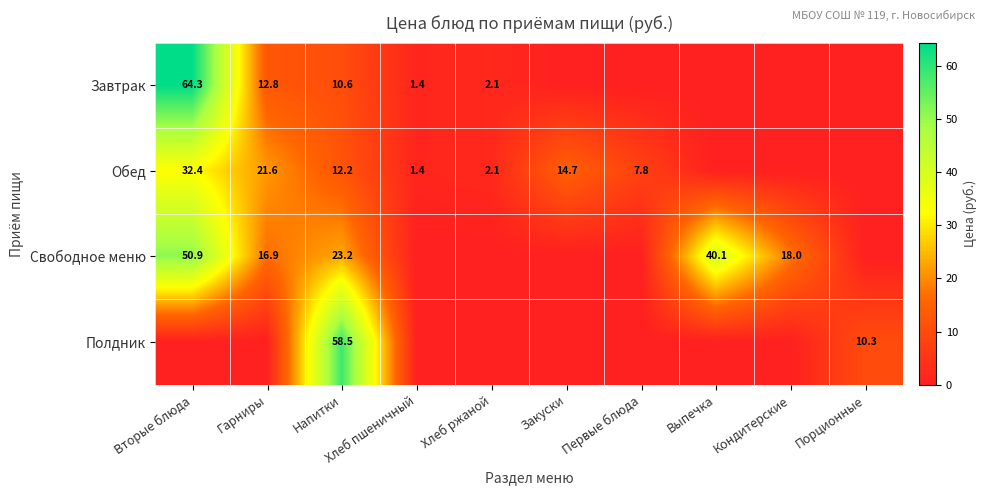

True or false: Обед has a value of 32.4 at Вторые блюда.

True